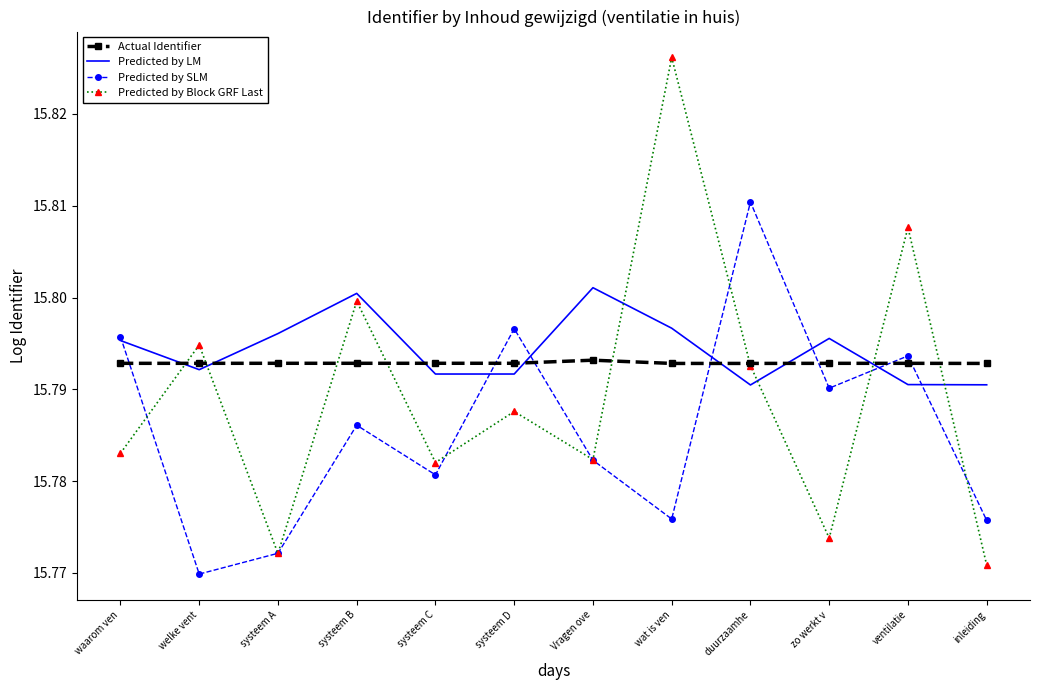

Rank the series by their average value, from lowest to highest.

Predicted by SLM, Predicted by Block GRF Last, Actual Identifier, Predicted by LM